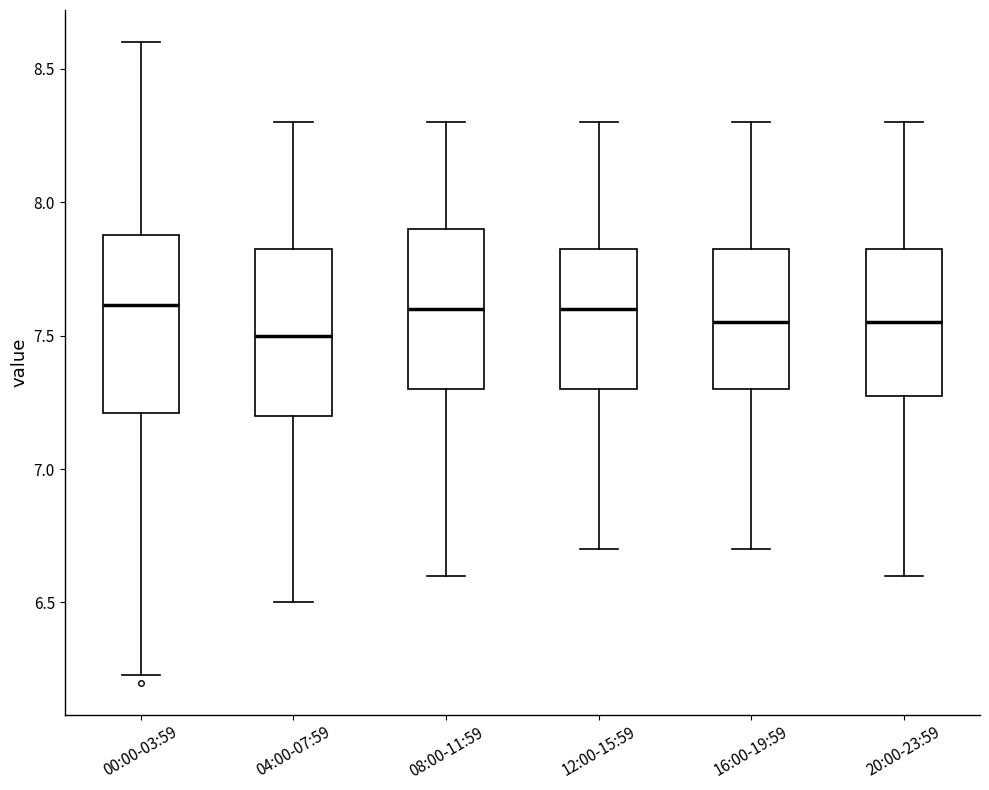

Reading left to right, transcribe this box plot: for each box, give where its median line is, the range the box spans, and where its two whiskers end, as read against the y-axis. The values are not printed on the chart, so give them approximately, as read against the axis.

00:00-03:59: median 7.60, box 7.20 to 7.90, whiskers 6.25 to 8.60
04:00-07:59: median 7.50, box 7.20 to 7.85, whiskers 6.50 to 8.30
08:00-11:59: median 7.60, box 7.30 to 7.90, whiskers 6.60 to 8.30
12:00-15:59: median 7.60, box 7.30 to 7.85, whiskers 6.70 to 8.30
16:00-19:59: median 7.55, box 7.30 to 7.85, whiskers 6.70 to 8.30
20:00-23:59: median 7.55, box 7.30 to 7.85, whiskers 6.60 to 8.30